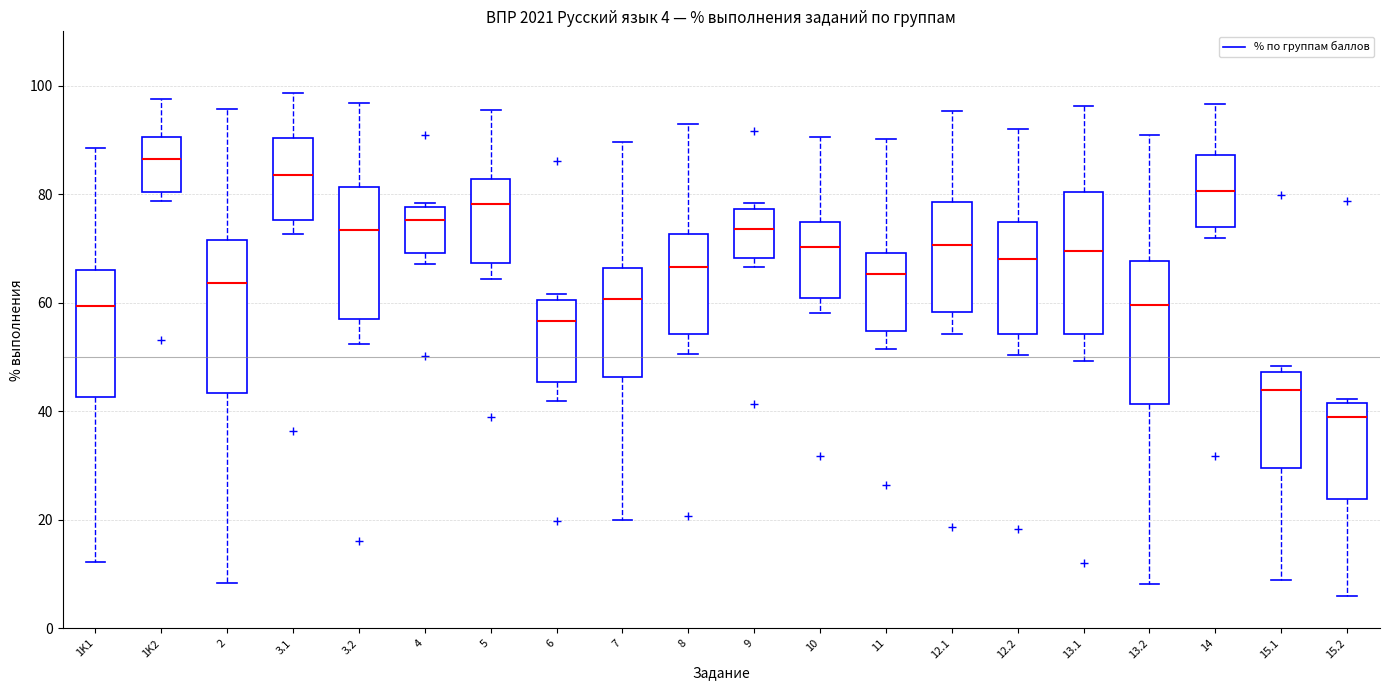

Which box has the highest median line?

1K2